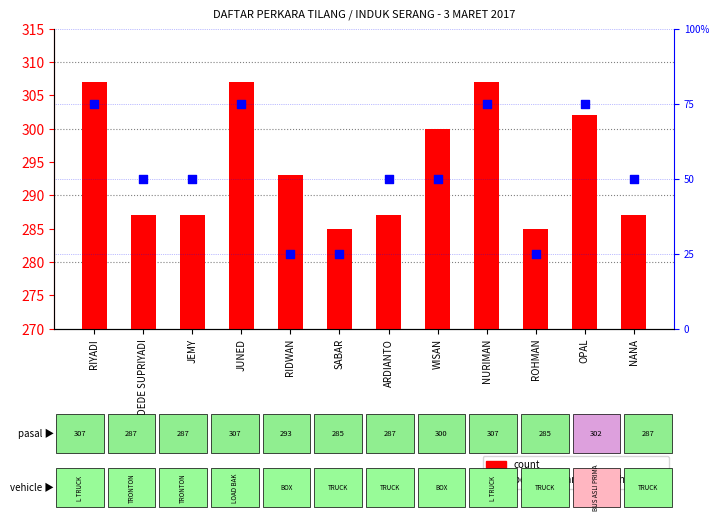

Is the value of count at ARDIANTO greater than the value of percentile rank within the sample at JUNED?

Yes